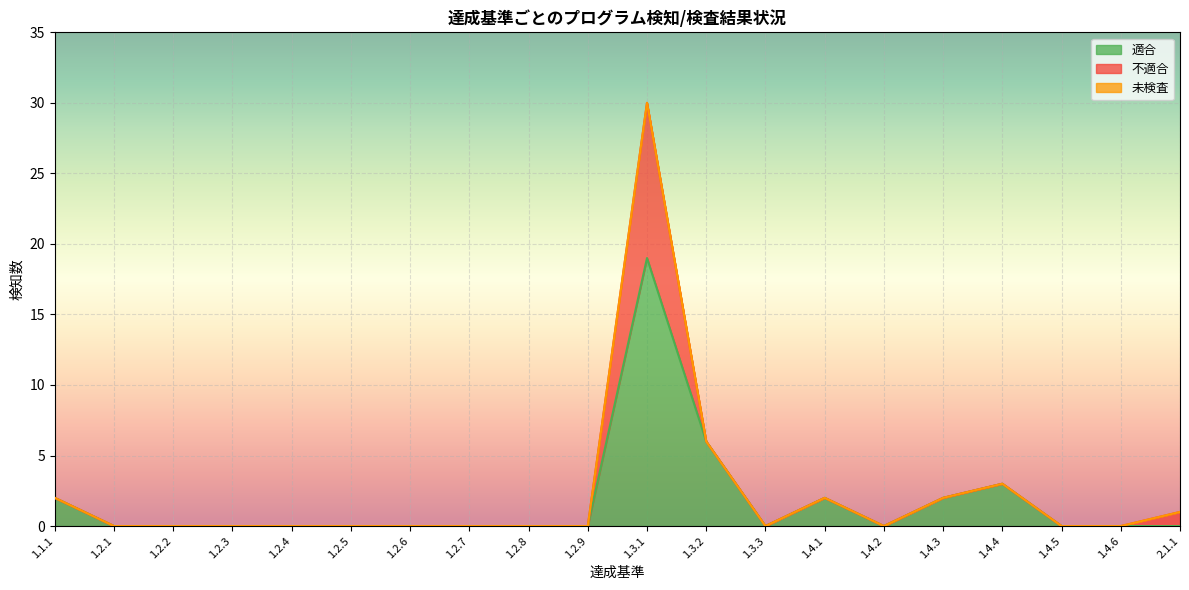

List the series in order of their peak value, highest first.

適合, 不適合, 未検査